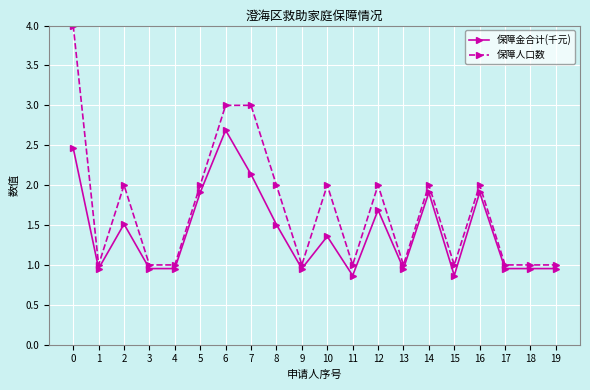

Does the chart display data point markers on the line(s)?

Yes